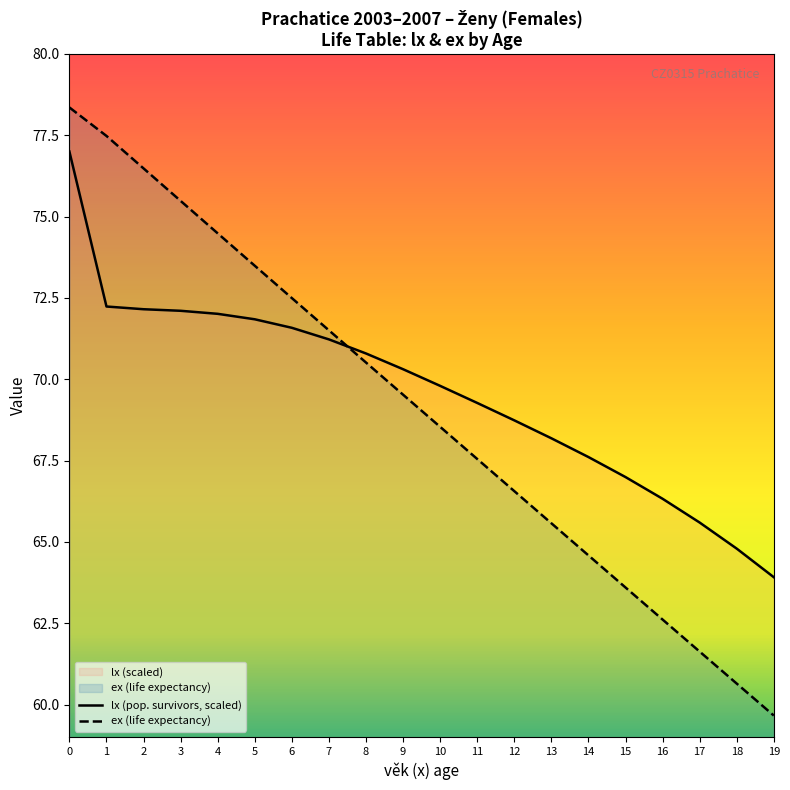

Rank the series by their average value, from lowest to highest.

ex (life expectancy), lx (pop. survivors, scaled)